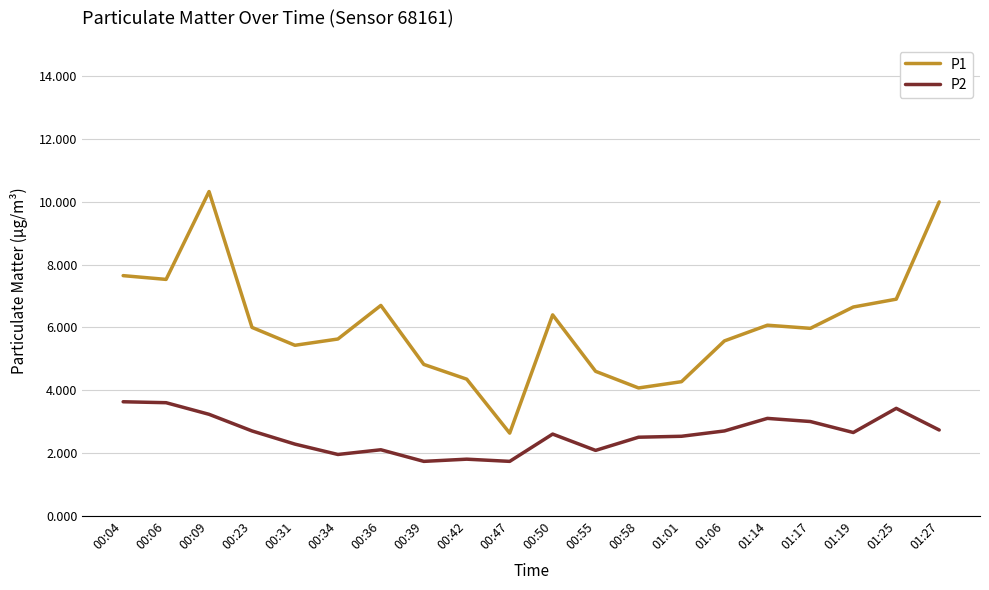

List the series in order of their overall mean, highest first.

P1, P2